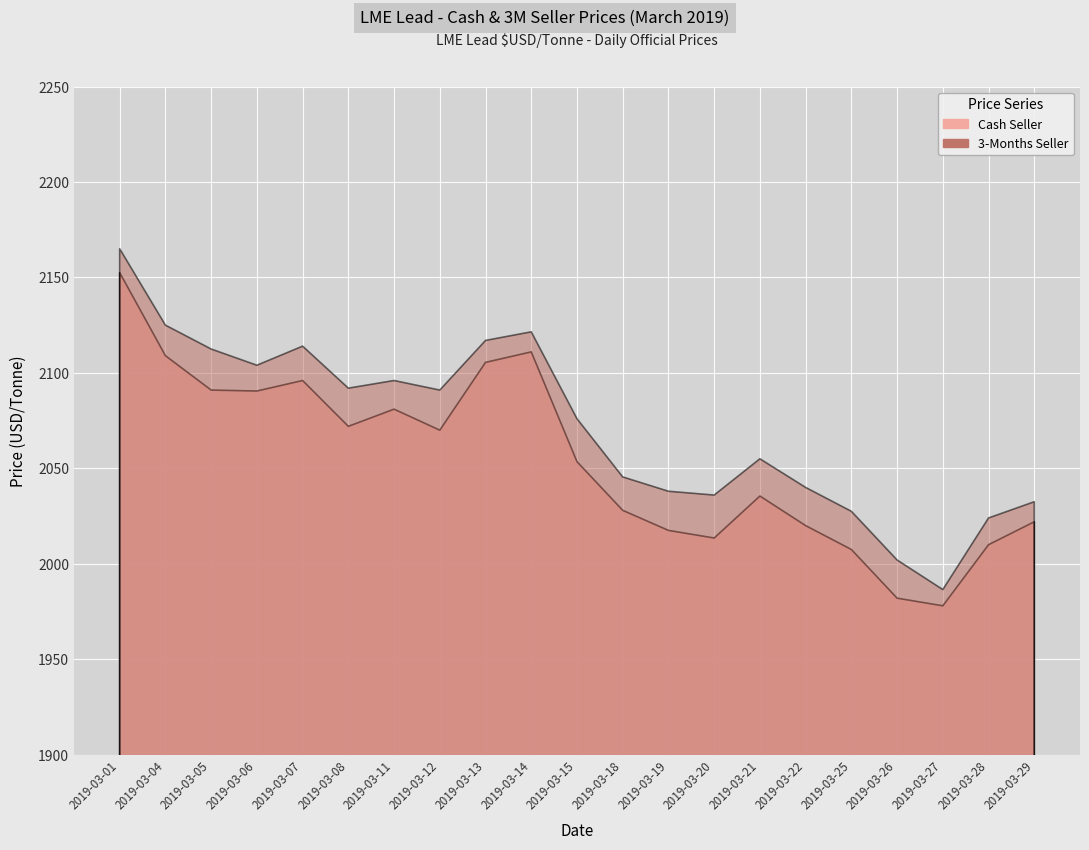

What value does the 3-Months Seller series have at 2019-03-12?

2091.0